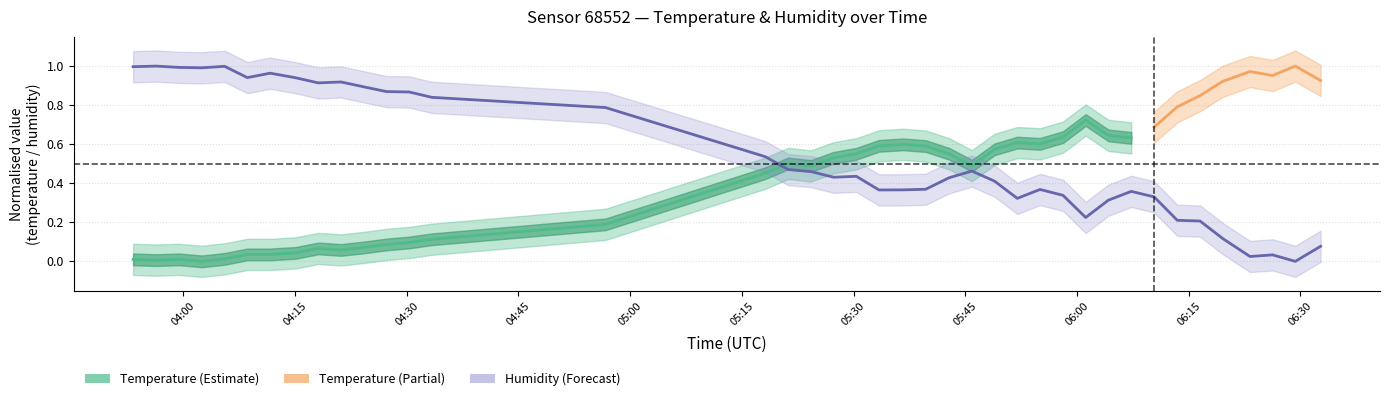

What is the sum of all values?

21.6